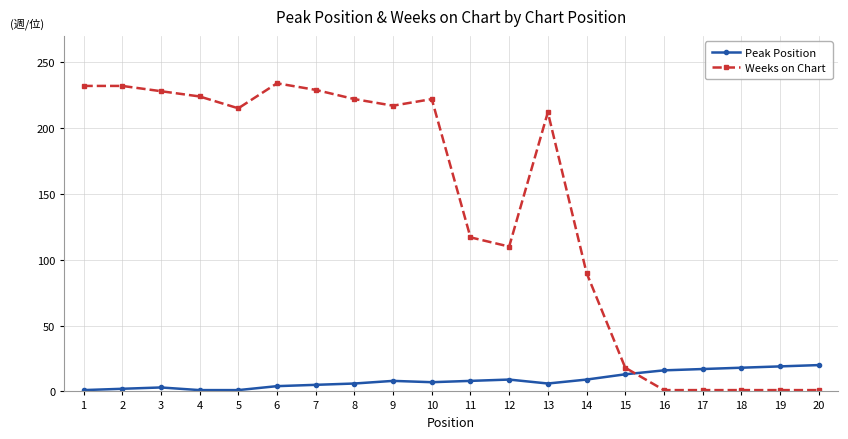

What is the sum of all Peak Position values?

173